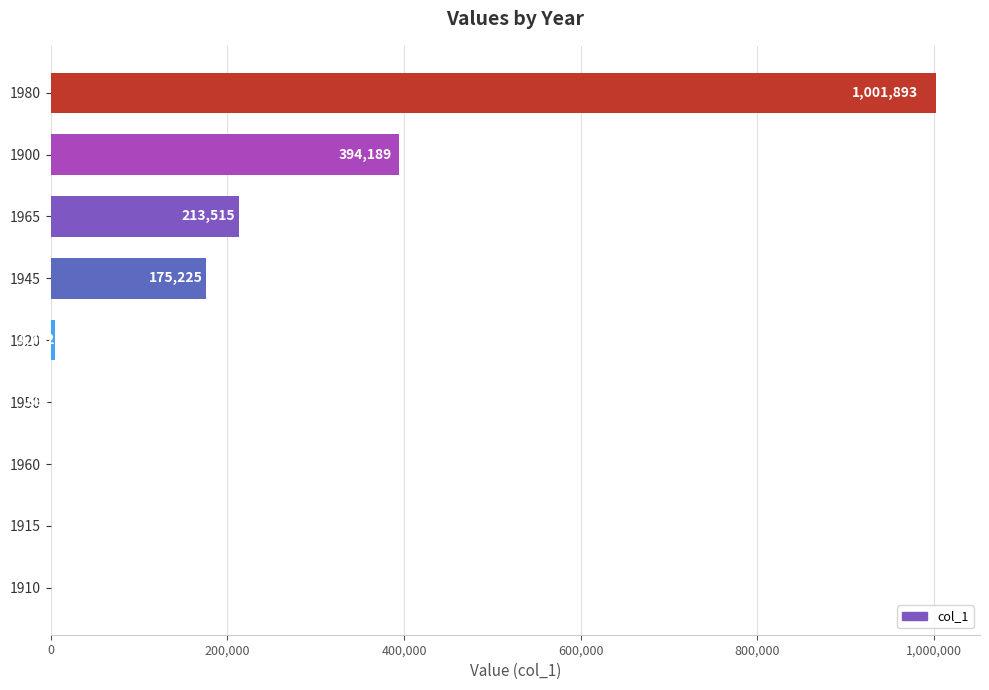

How many data points does each series have?

9